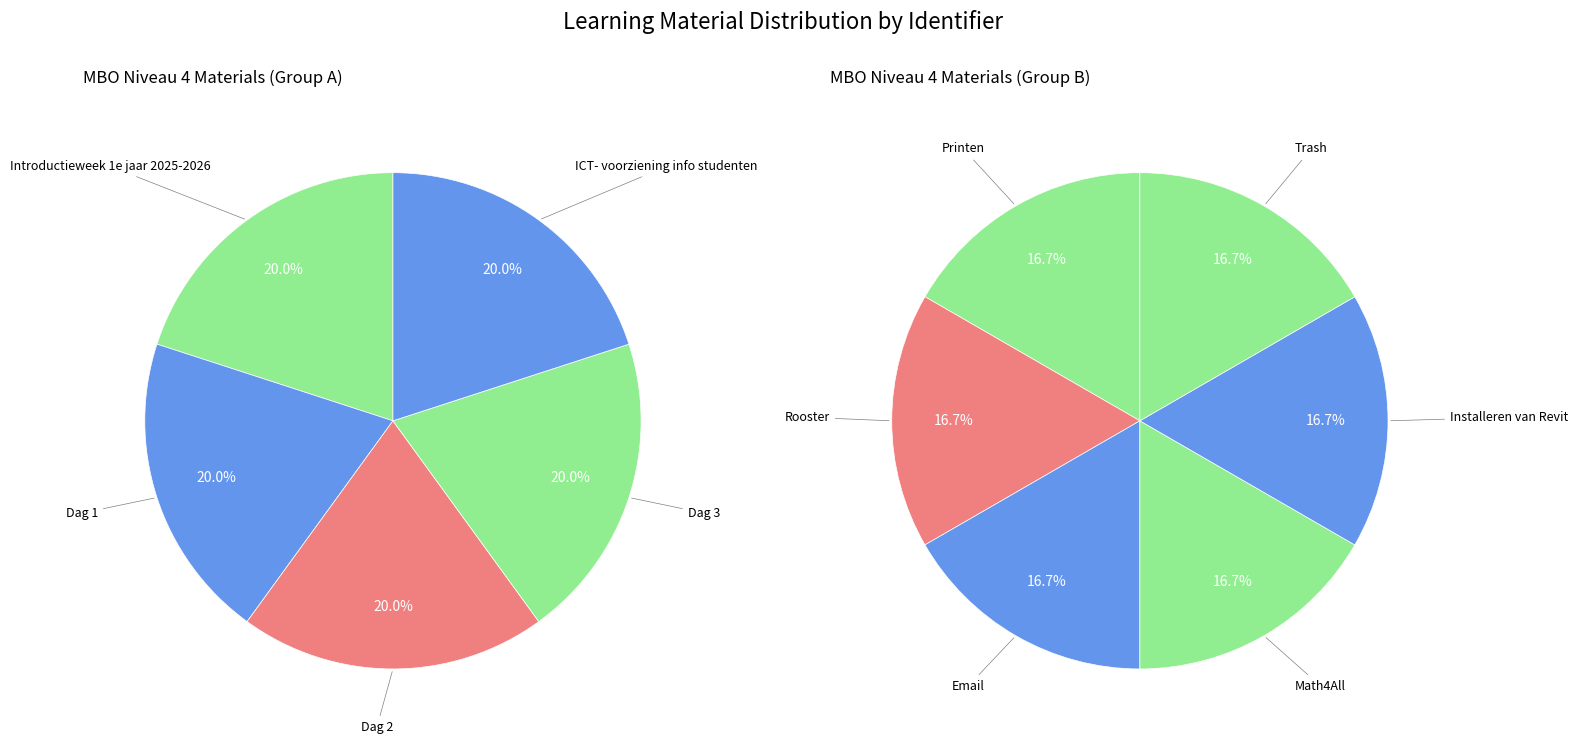

Is there a majority slice in this chart?

No